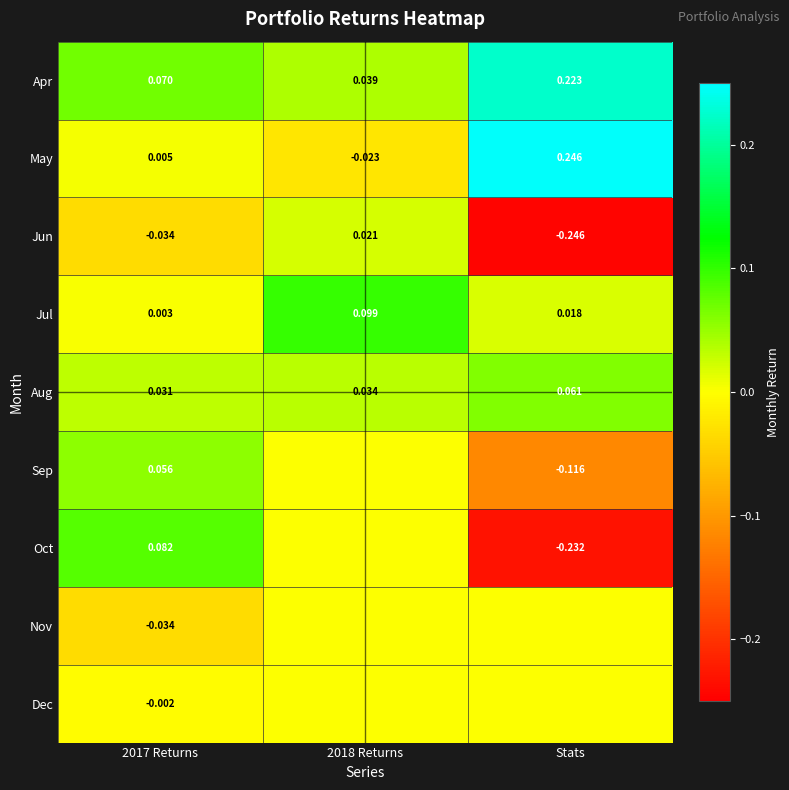

Is it true that Oct equals -0.2 at Stats?

True